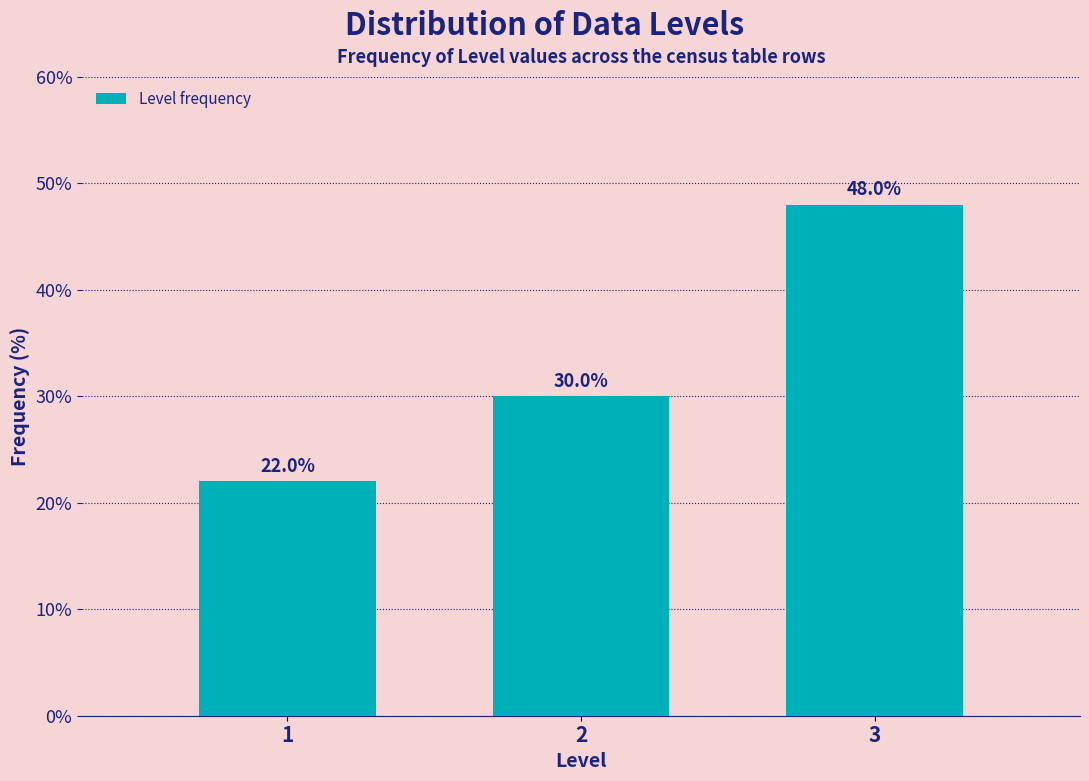

Reading right to left, what are all the values shown in this chart?

3=48	2=30	1=22